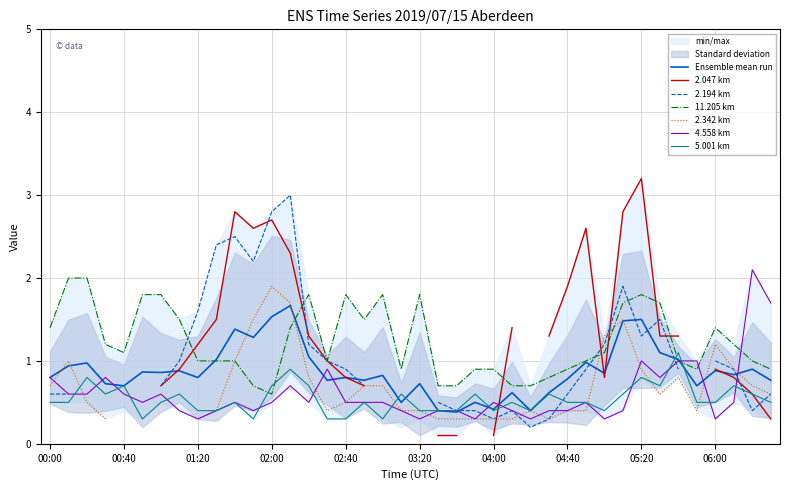

How many intersections are there between 5.001 and 4.558?

15